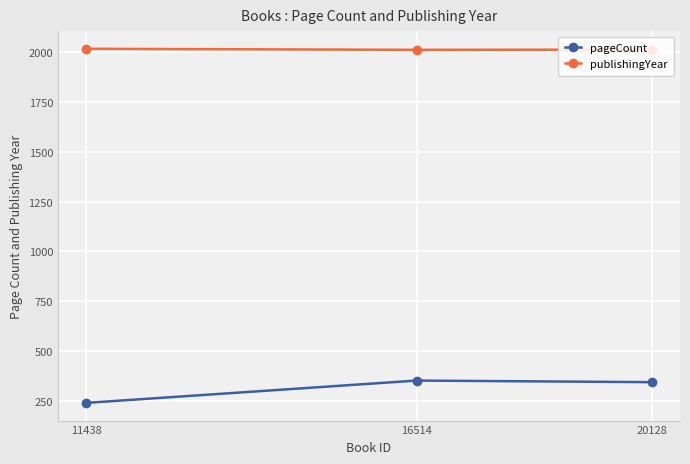

List the series in order of their overall mean, lowest first.

pageCount, publishingYear